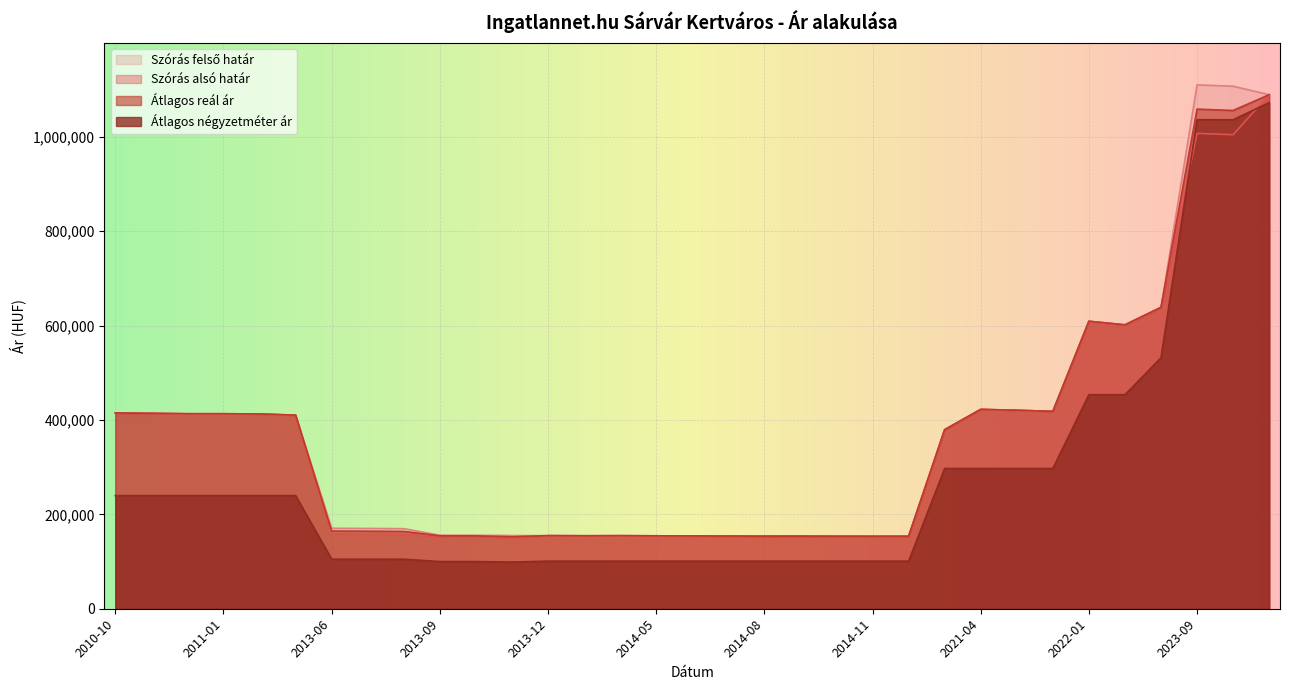

True or false: Szórás alsó határ and Átlagos reál ár cross at least once.

False